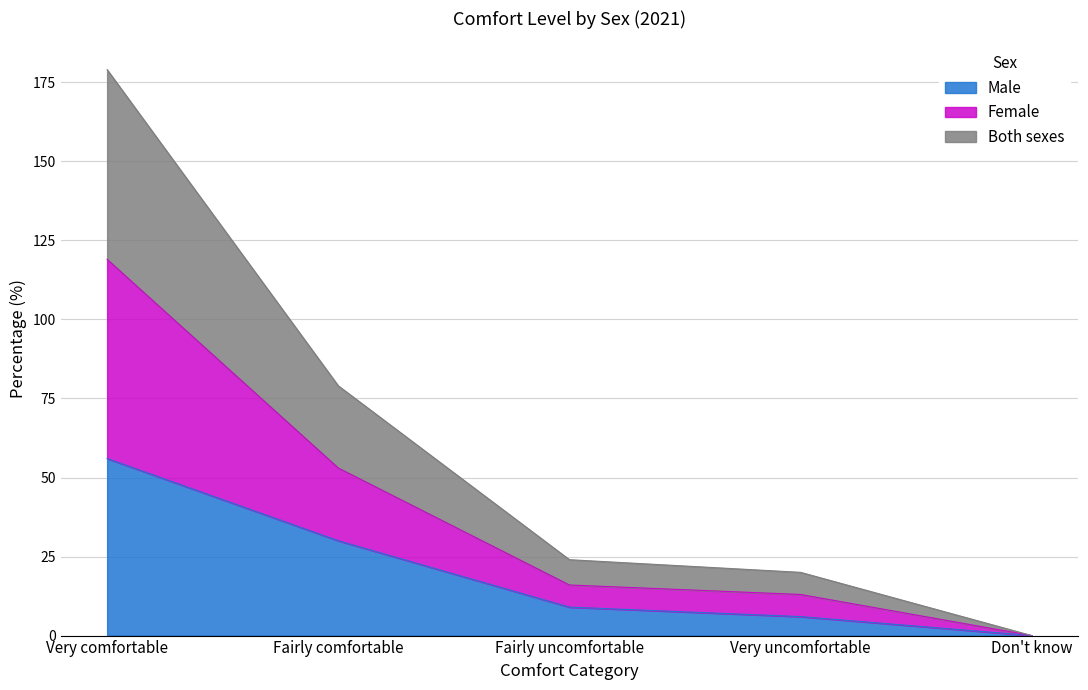

Which category has the highest value across all series?

Very comfortable